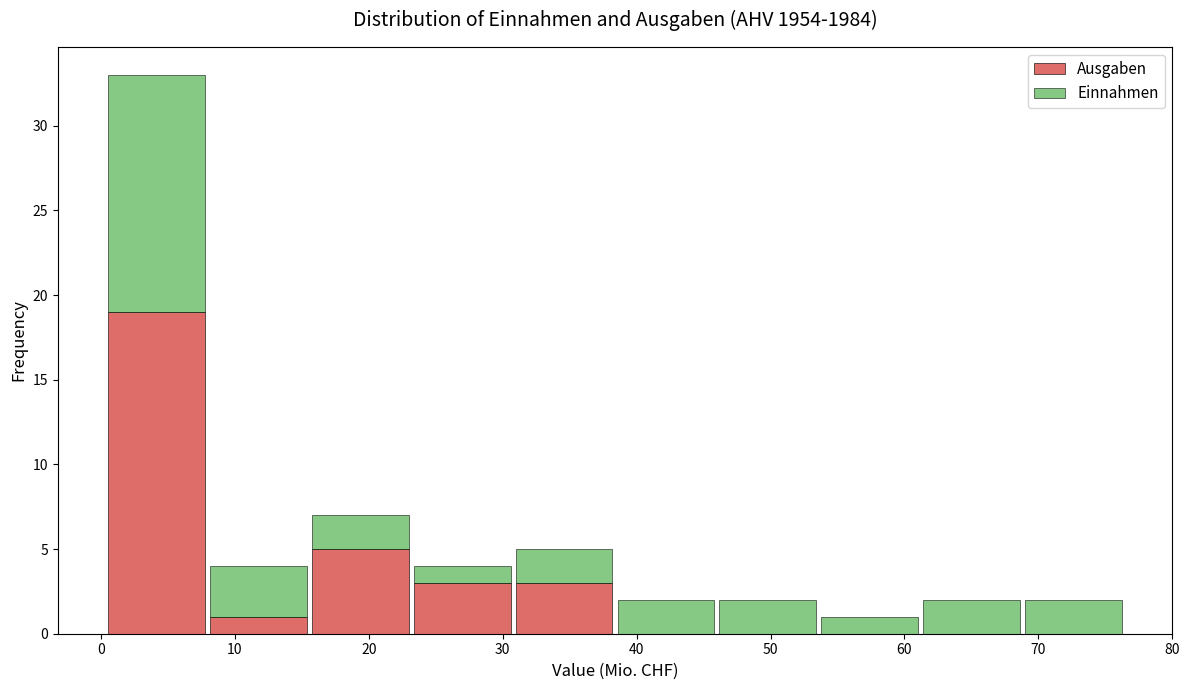

Which range on the x-axis has the tallest stacked bar (by total height)?

0 to 8